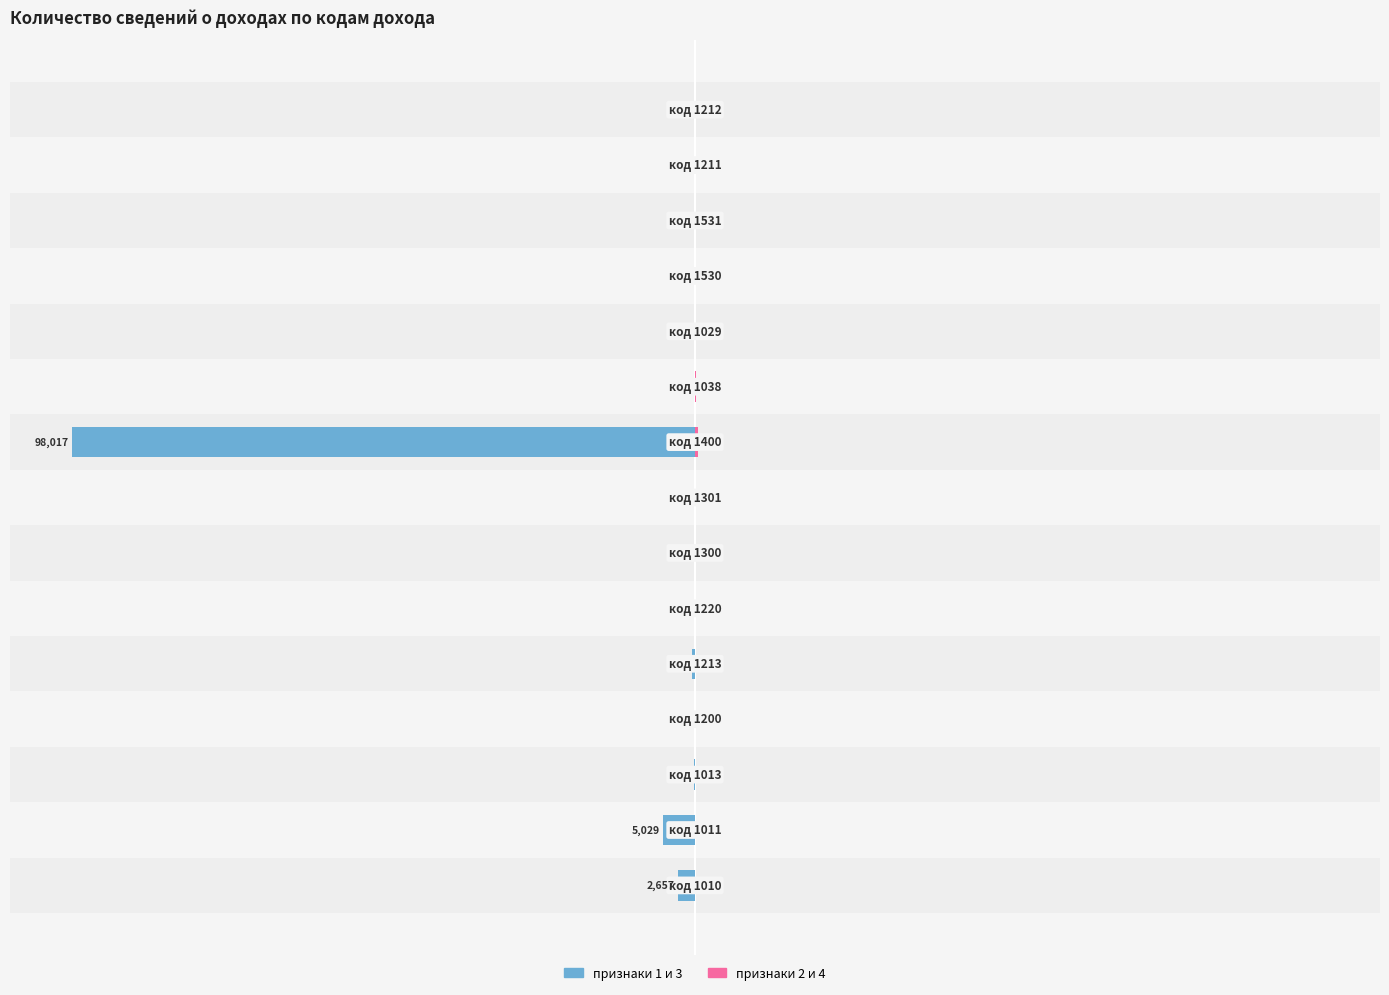

Is the value of признаки 2 и 4 at 0.0 greater than the value of признаки 1 и 3 at −2.5?

Yes